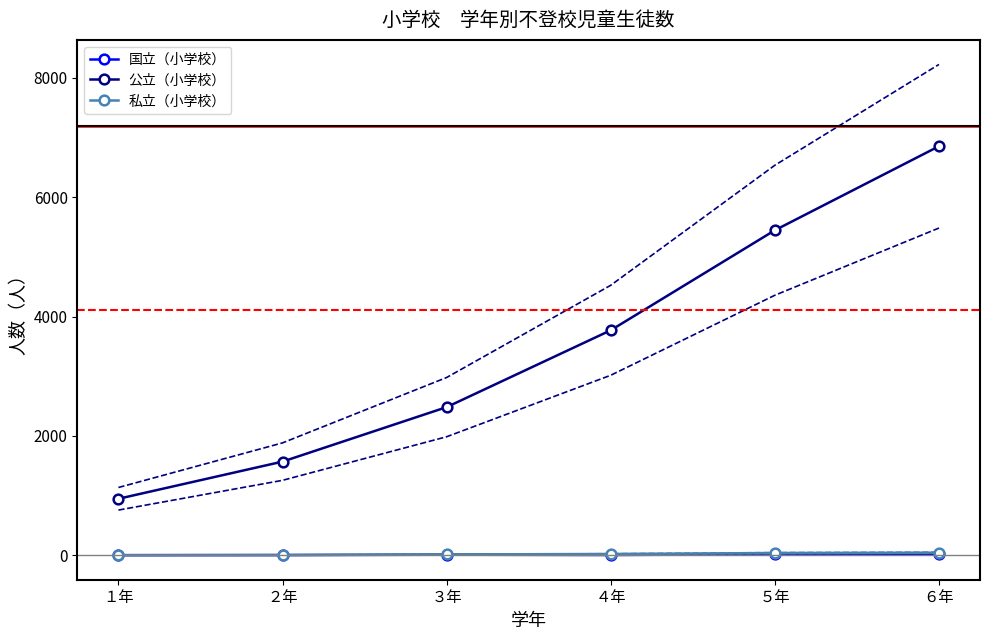

True or false: 公立（小学校） has more than 0 points higher than both neighbors.

False